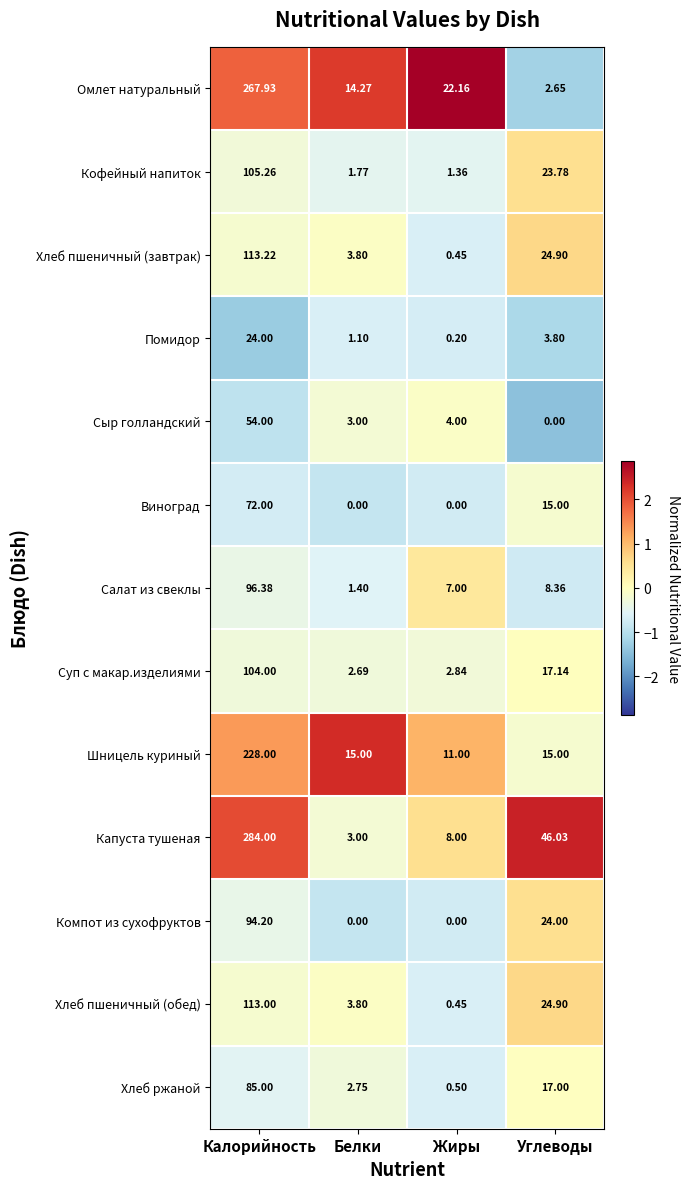

Between Калорийность and Жиры, which series saw the biggest shift?

Капуста тушеная